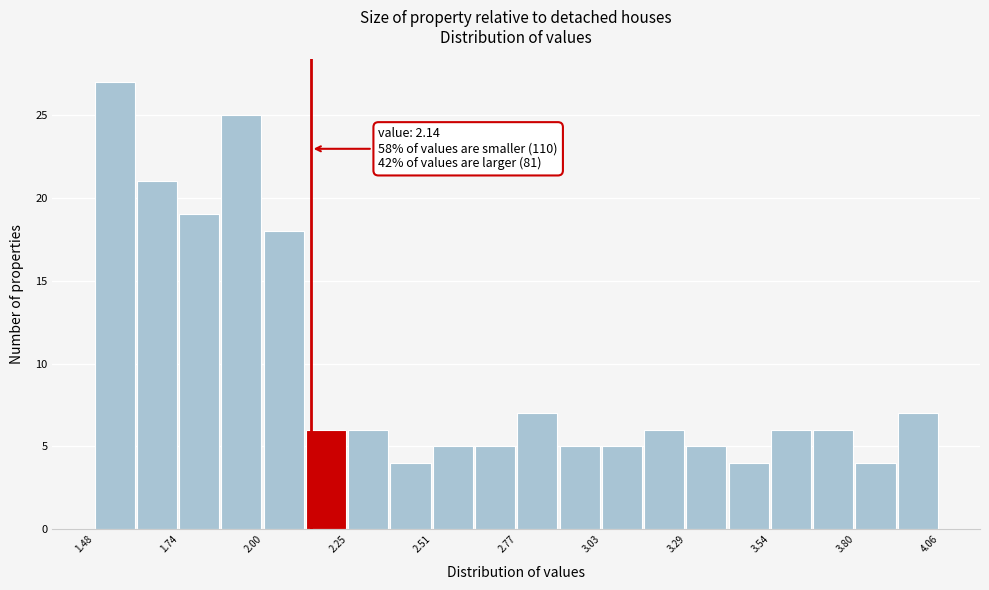

Around what value on the x-axis is the tallest bar? Give the approximate position of its centre, as read against the axis.

1.55